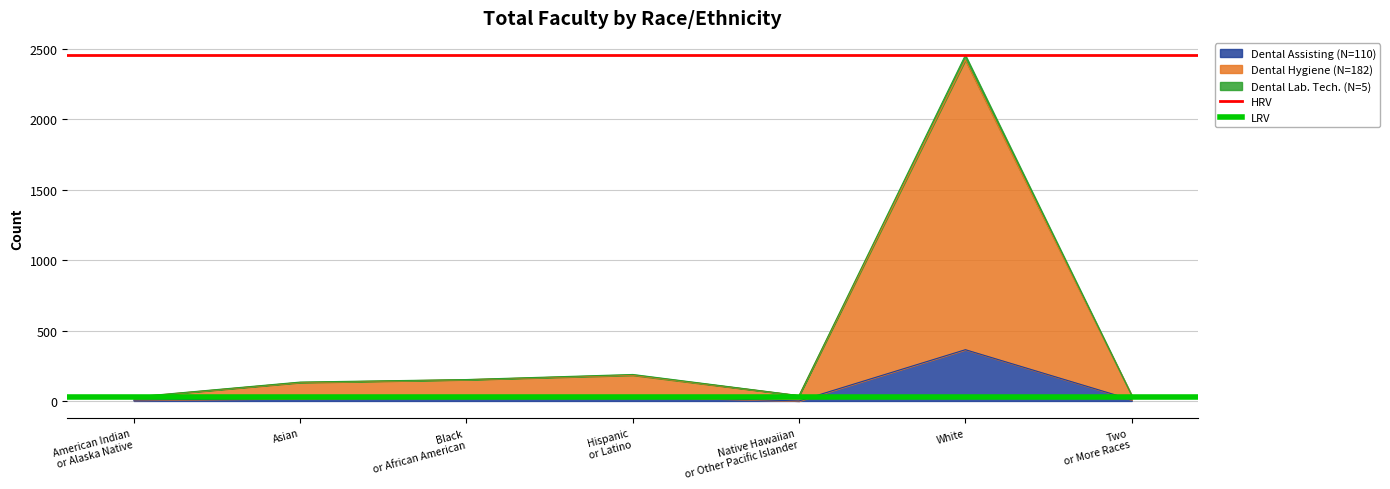

Which label corresponds to the smallest value in the chart?

American Indian
or Alaska Native